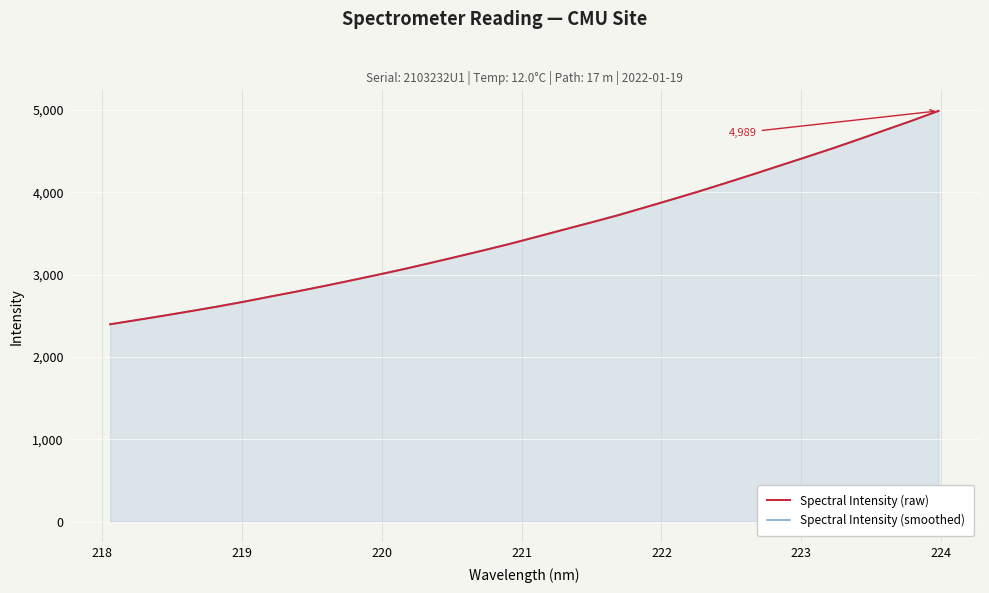

What is the minimum value shown in the chart?

2396.2